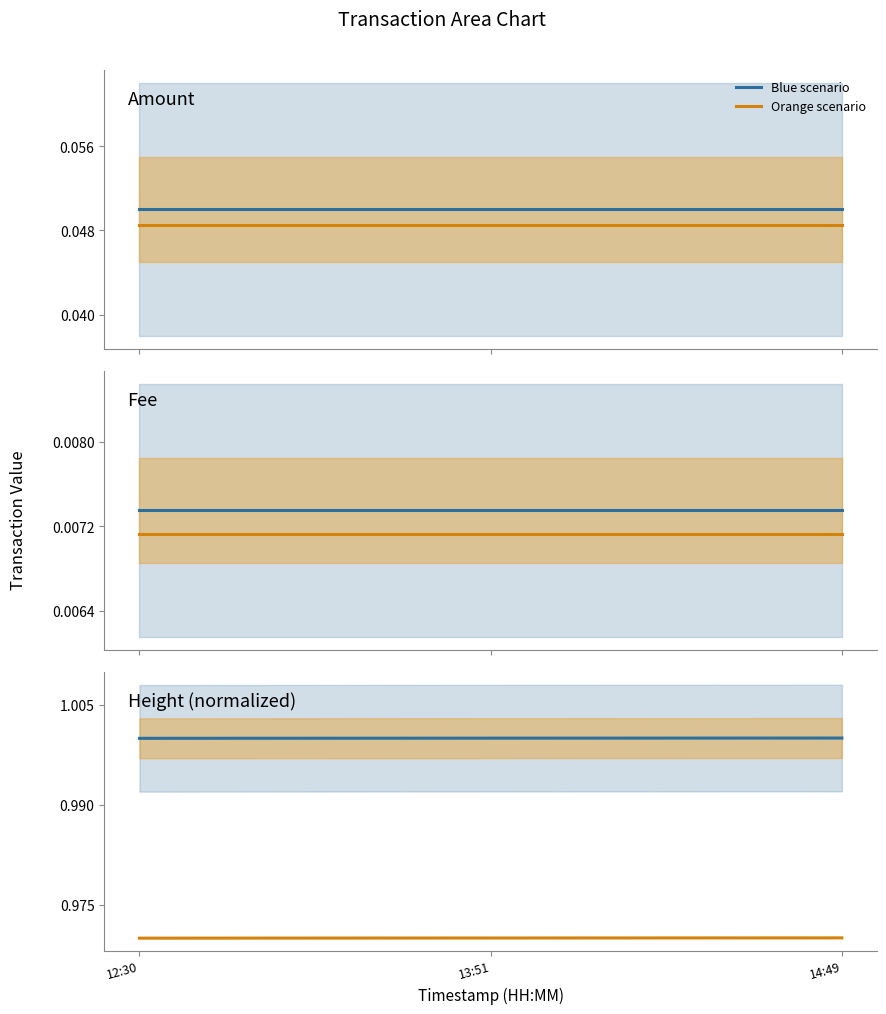

Which series has the widest spread of values?

Blue scenario